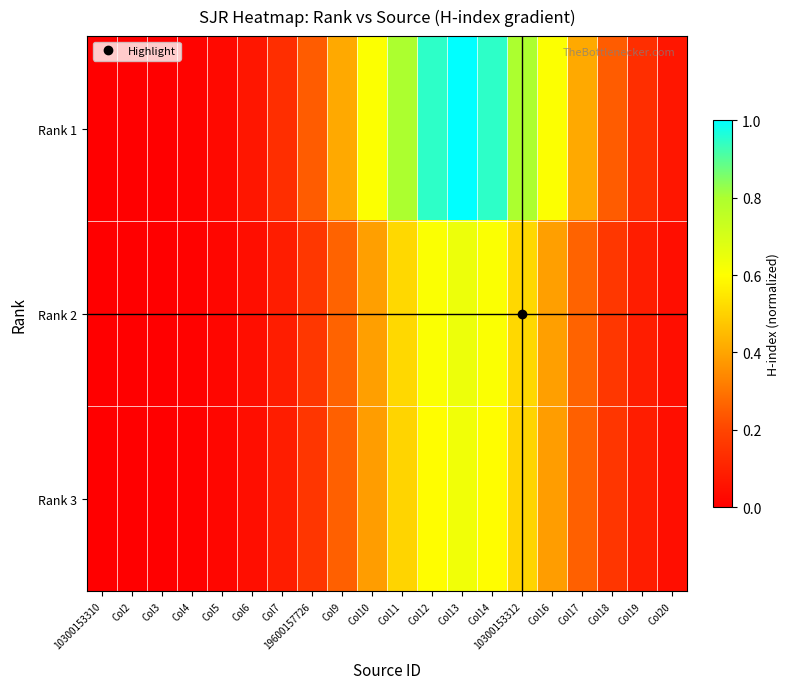

Reading right to left, list all the values displayed in this chart.

Rank 1: Col20=0.1	Col19=0.1	Col18=0.2	Col17=0.4	Col16=0.6	10300153312=0.8	Col14=0.9	Col13=1.0	Col12=0.9	Col11=0.8	Col10=0.6	Col9=0.4	19600157726=0.2	Col7=0.1	Col6=0.1	Col5=0.0	Col4=0.0	Col3=0.0	Col2=0.0	10300153310=0.0
Rank 2: Col20=0.0	Col19=0.1	Col18=0.2	Col17=0.3	Col16=0.4	10300153312=0.5	Col14=0.6	Col13=0.6	Col12=0.6	Col11=0.5	Col10=0.4	Col9=0.3	19600157726=0.2	Col7=0.1	Col6=0.0	Col5=0.0	Col4=0.0	Col3=0.0	Col2=0.0	10300153310=0.0
Rank 3: Col20=0.0	Col19=0.1	Col18=0.2	Col17=0.3	Col16=0.4	10300153312=0.5	Col14=0.6	Col13=0.6	Col12=0.6	Col11=0.5	Col10=0.4	Col9=0.3	19600157726=0.2	Col7=0.1	Col6=0.0	Col5=0.0	Col4=0.0	Col3=0.0	Col2=0.0	10300153310=0.0